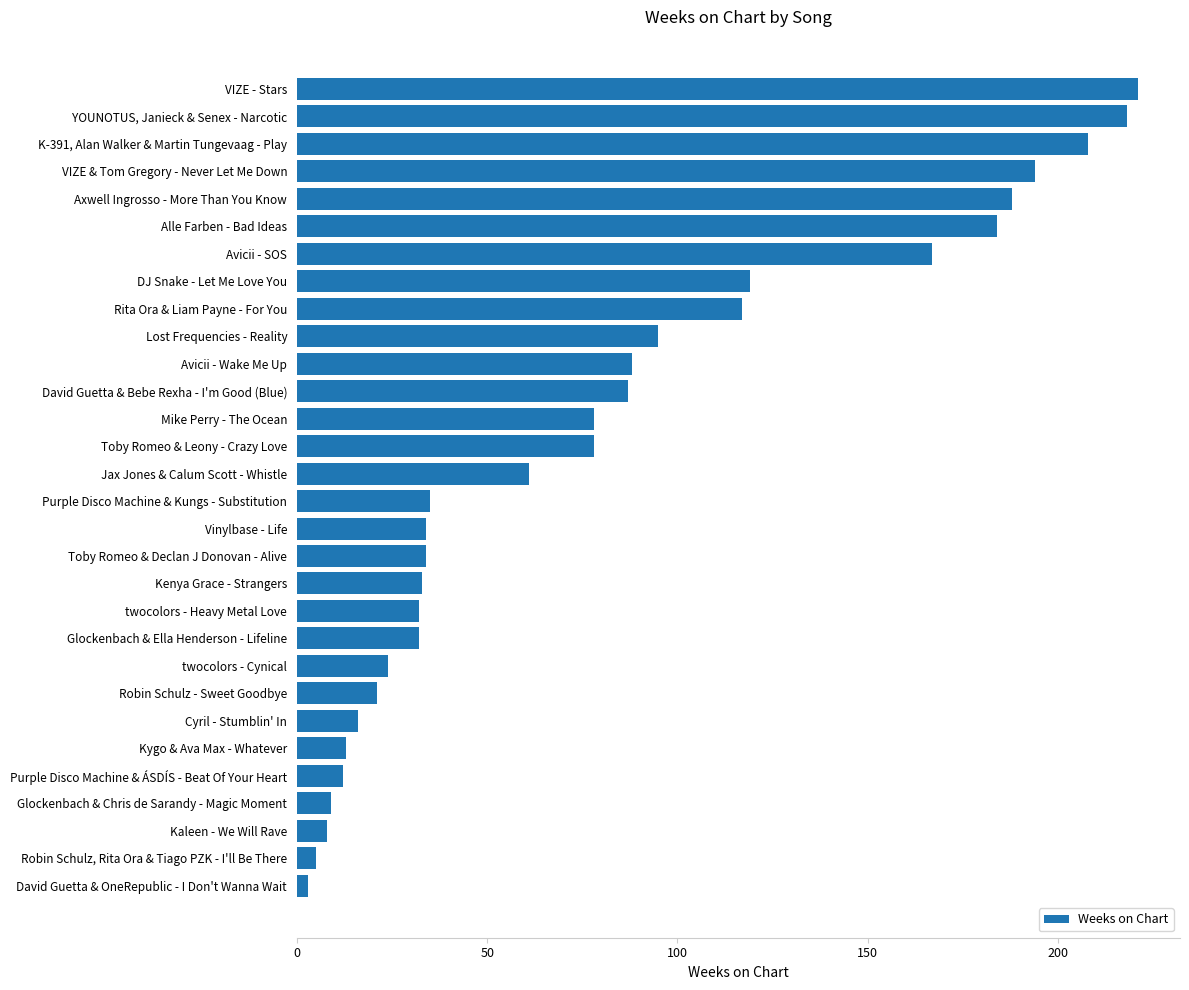

What is the minimum value shown in the chart?

3